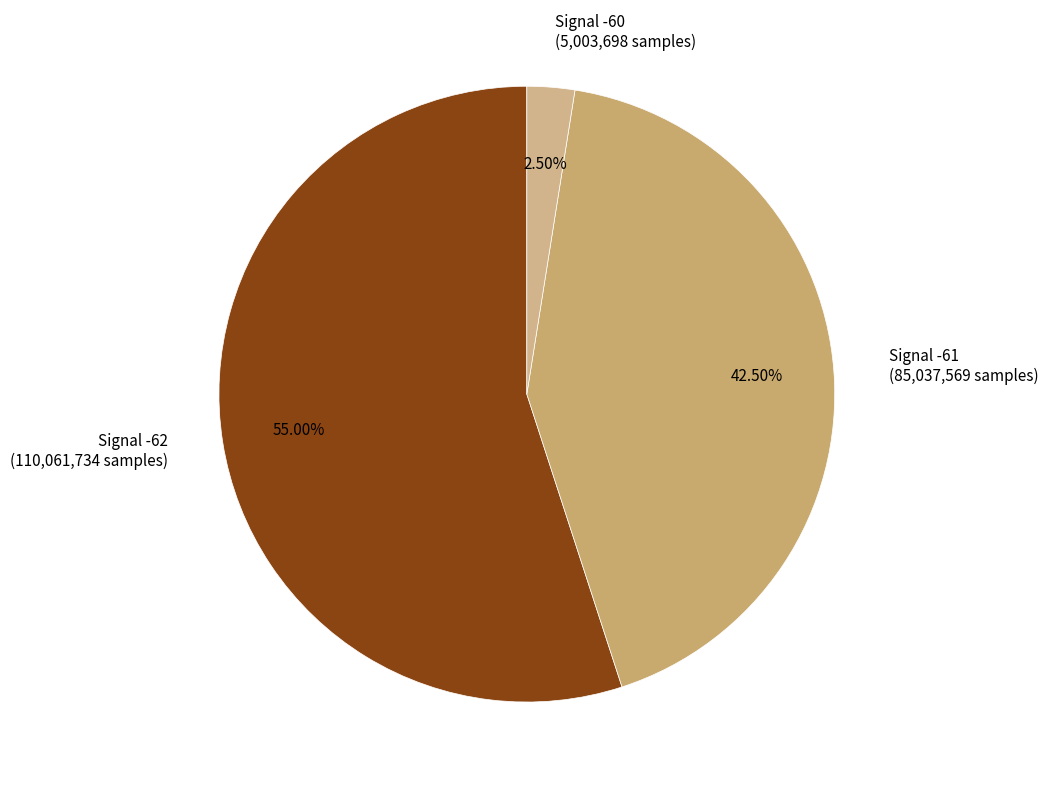

How many segments does this pie chart have?

3